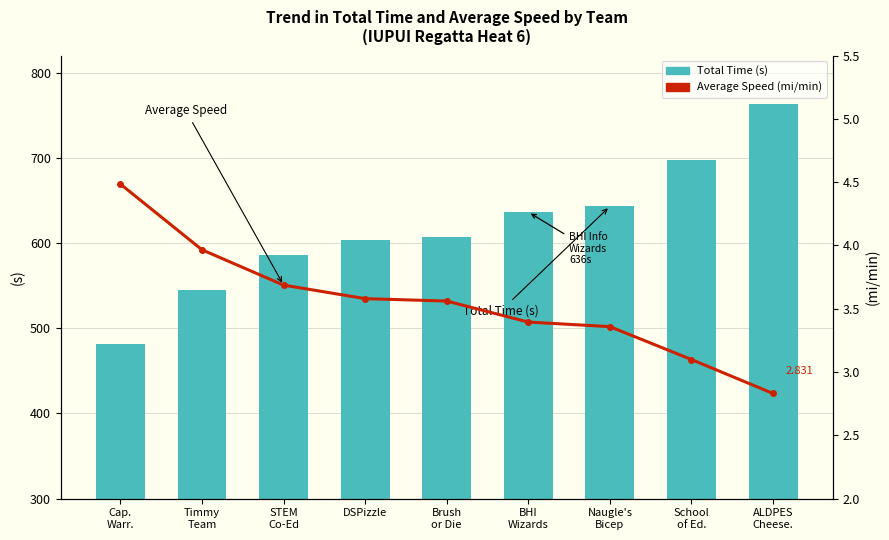

Is the value of Total Time (s) at DSPizzle greater than the value of Average Speed (mi/min) at Cap.
Warr.?

Yes